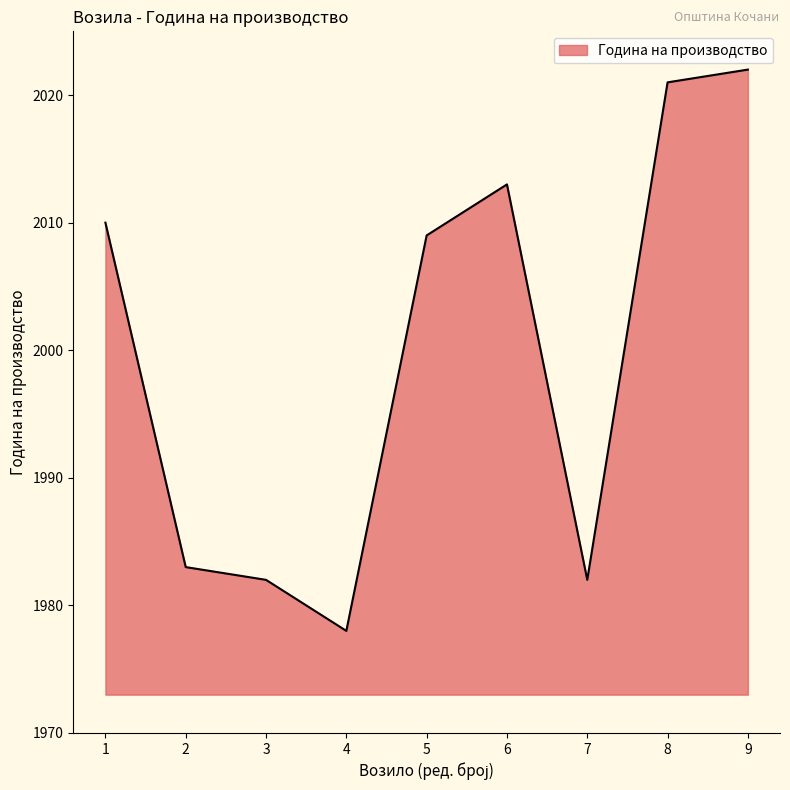

What is the greatest value displayed?

2022